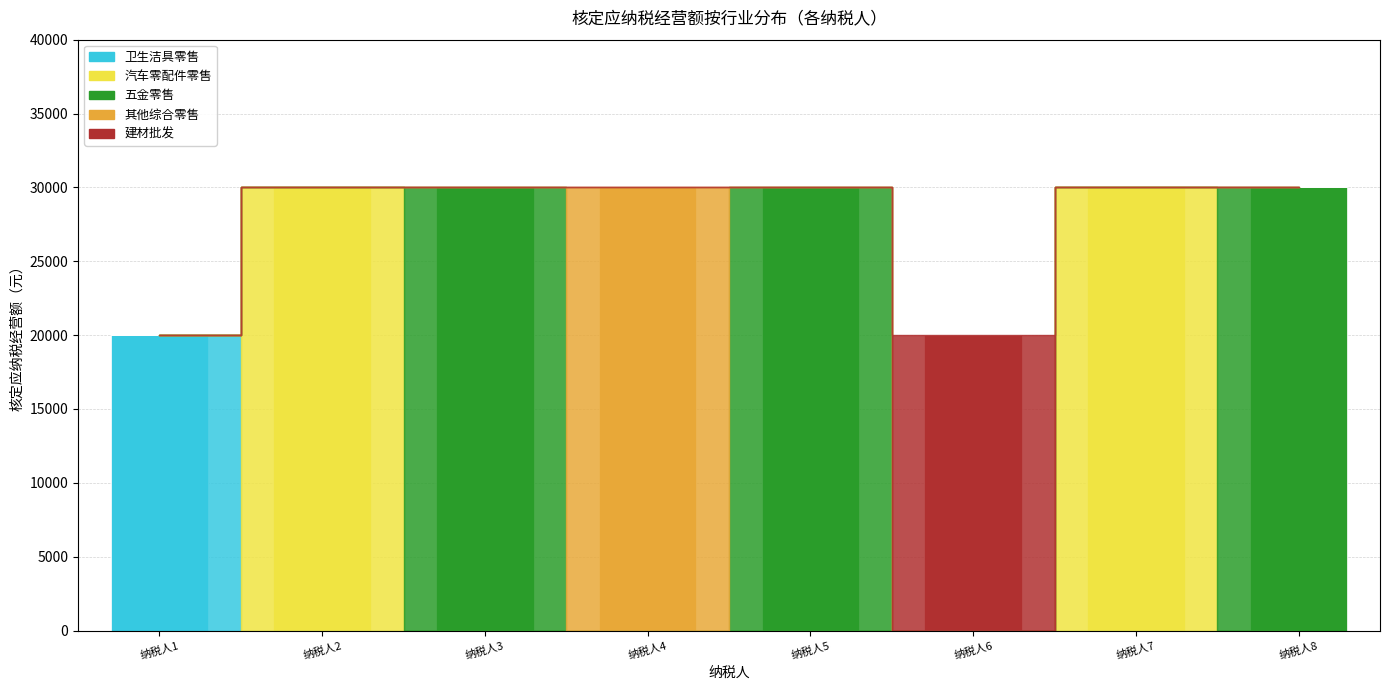

How many categories are shown in the chart?

8